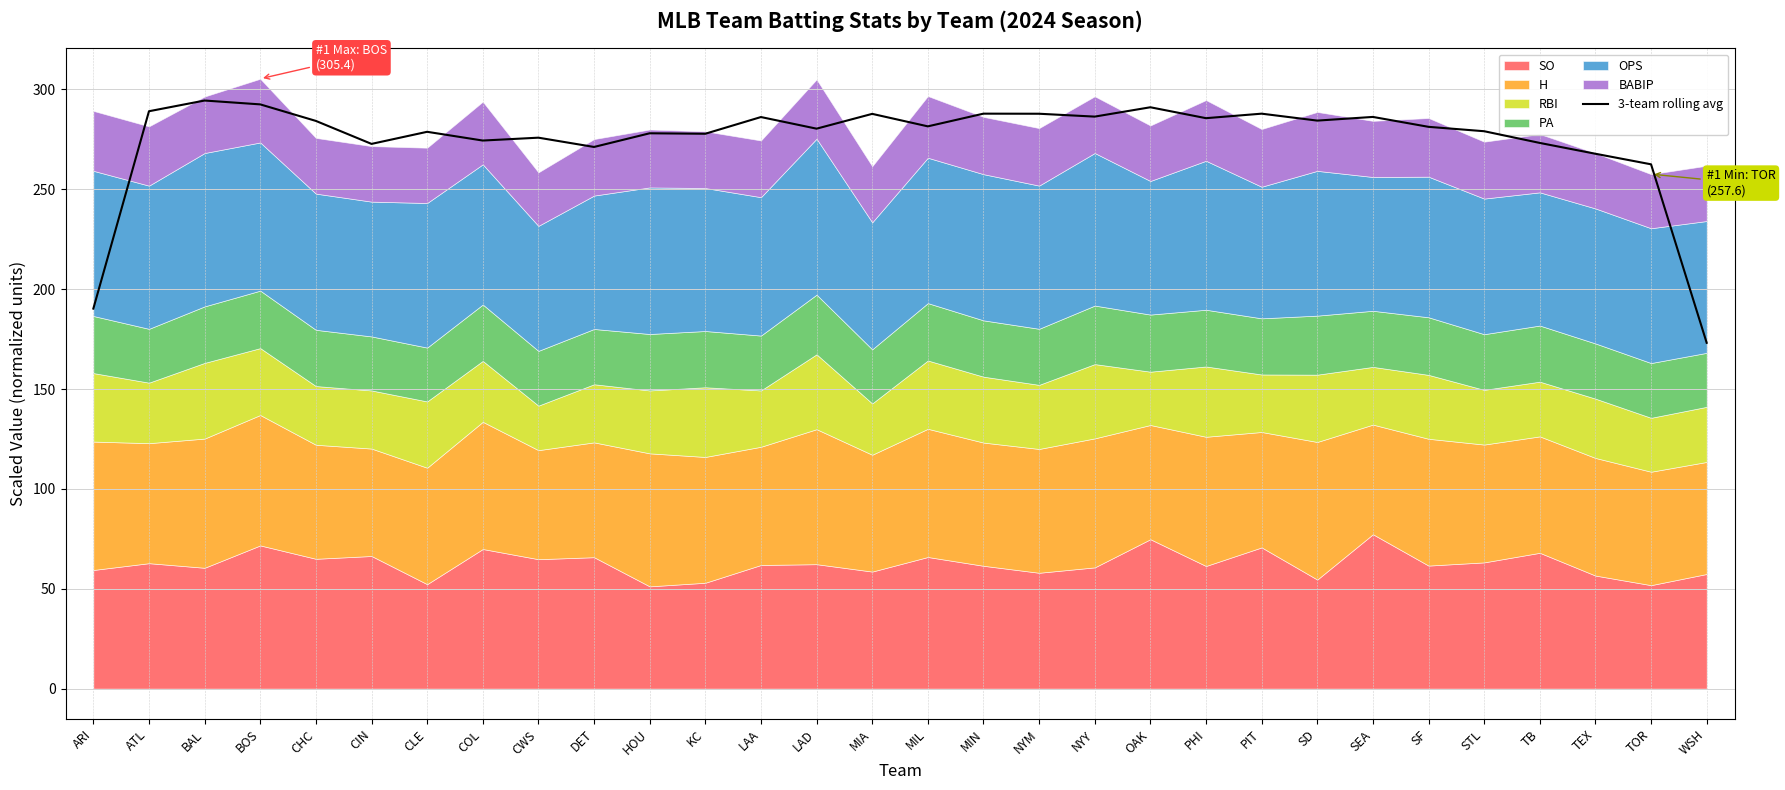

What is the sum of the values at BAL and CHC?

578.7